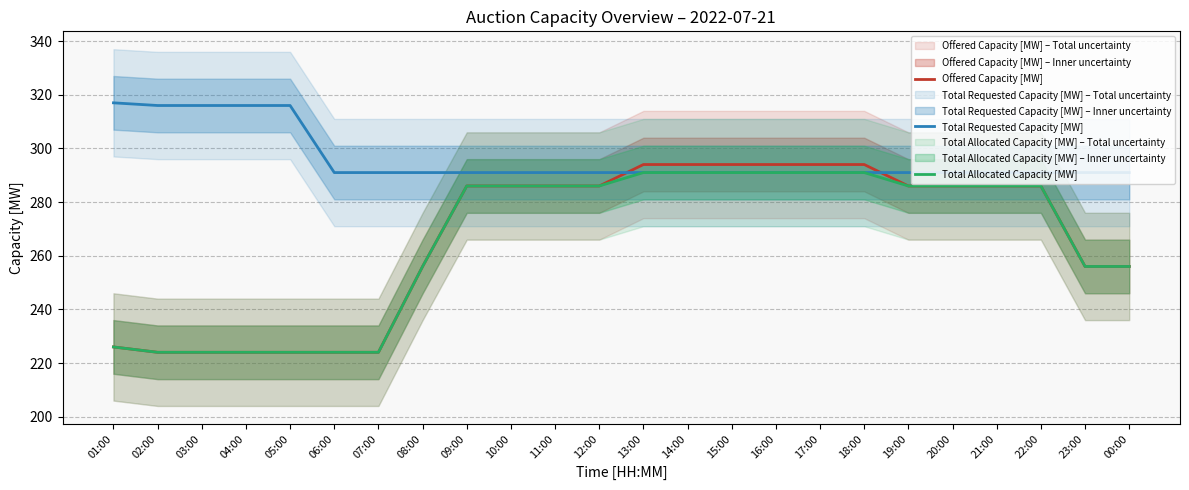

What is the total value across all series at 15:00?

876